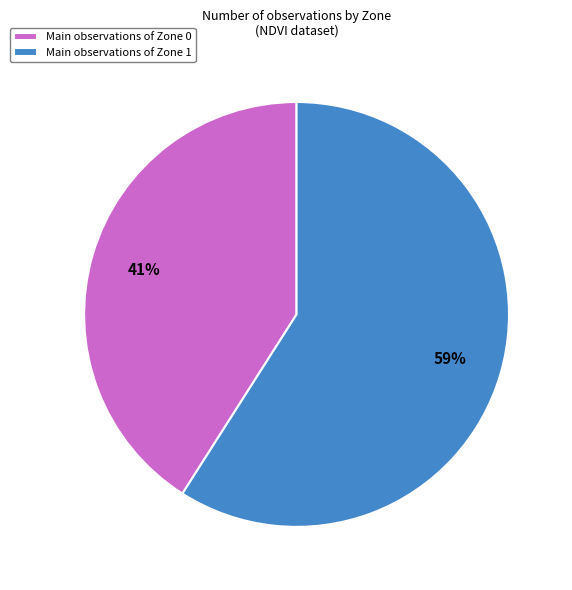

Do Main observations of Zone 1 and Main observations of Zone 0 together represent more than half of the pie?

Yes